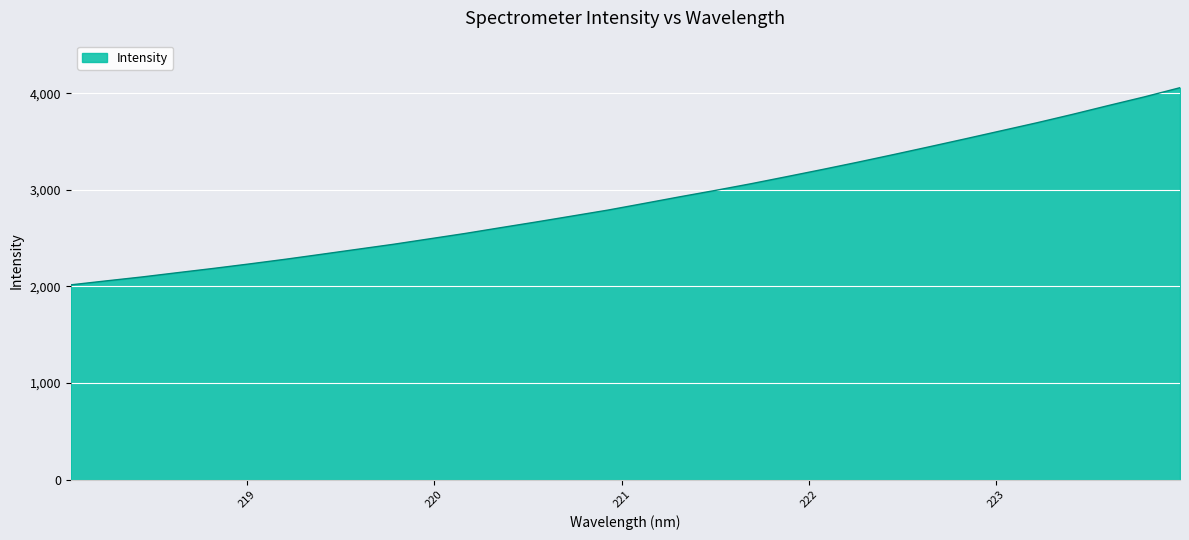

What is the minimum value shown in the chart?

2016.8